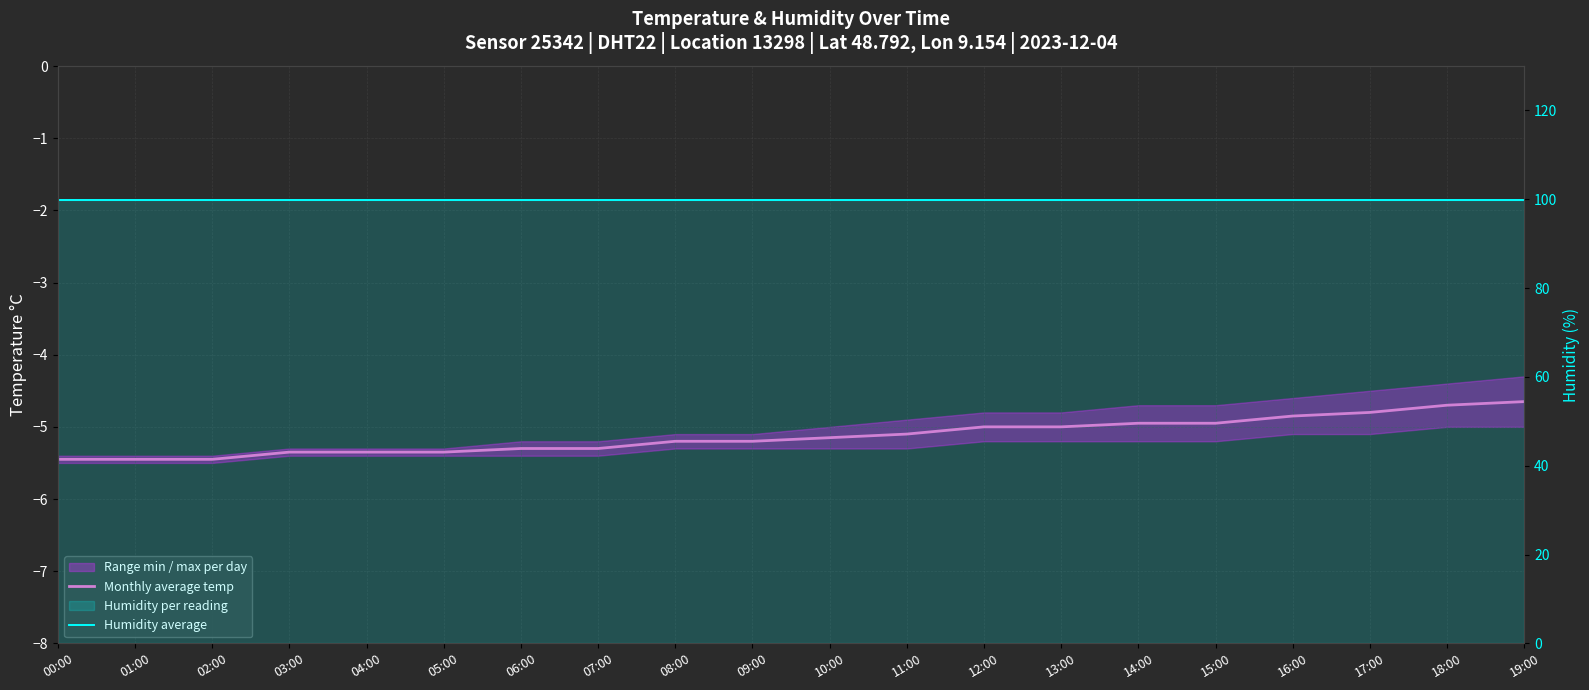

What is the label of the 11th point from the left?

10:00